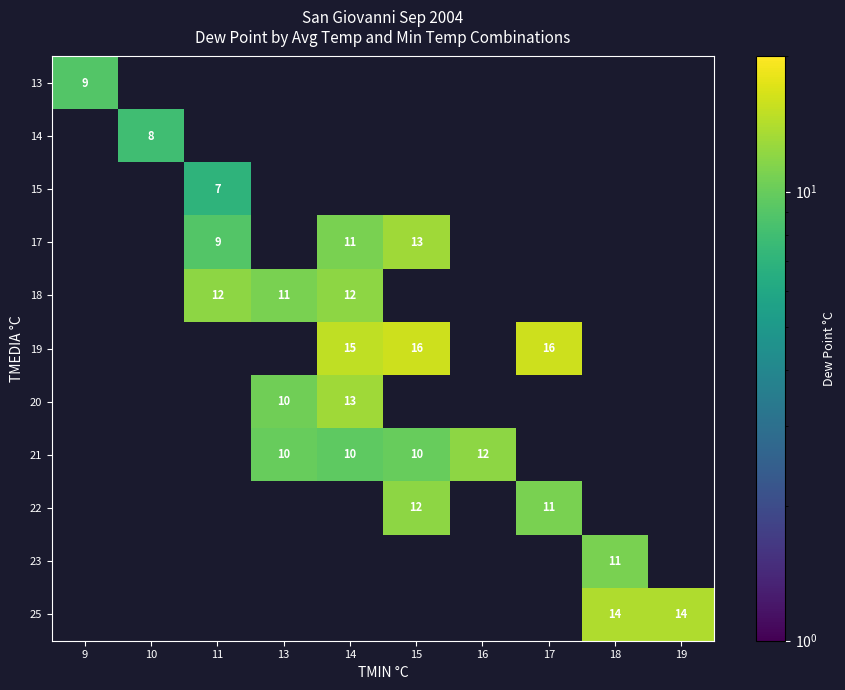

True or false: 19 has a value of 9 at 14.

False